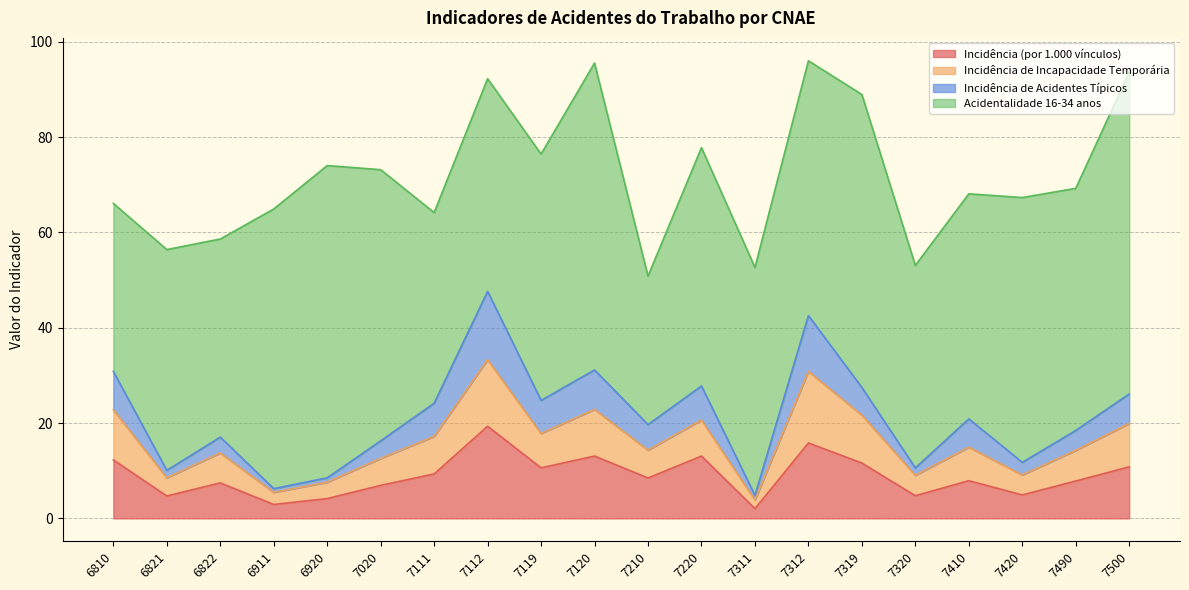

True or false: Incidência de Acidentes Típicos and Incidência de Incapacidade Temporária cross at least once.

False